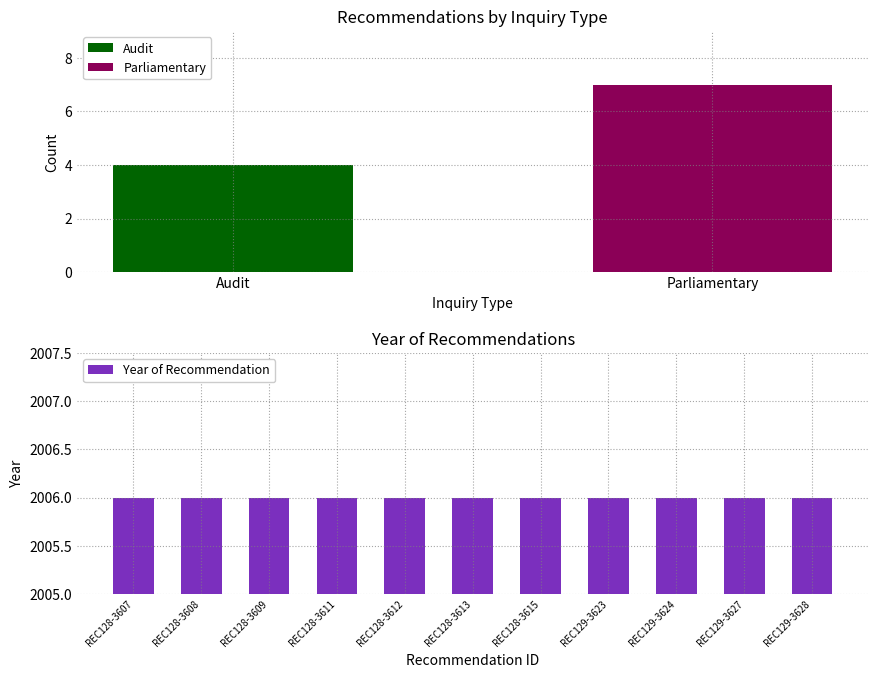

Are the bars grouped side by side (vs. stacked)?

Yes